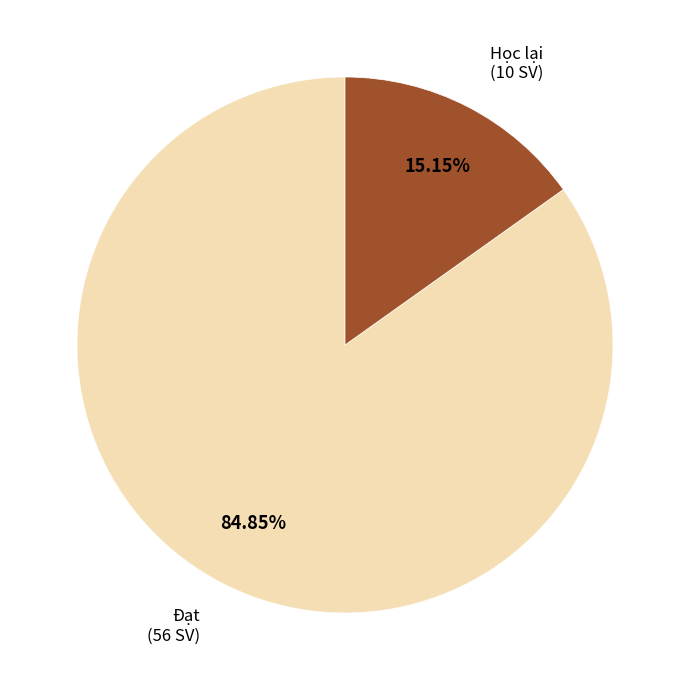

Rank the categories by value from lowest to highest.

Học lại (10 SV), Đạt (56 SV)